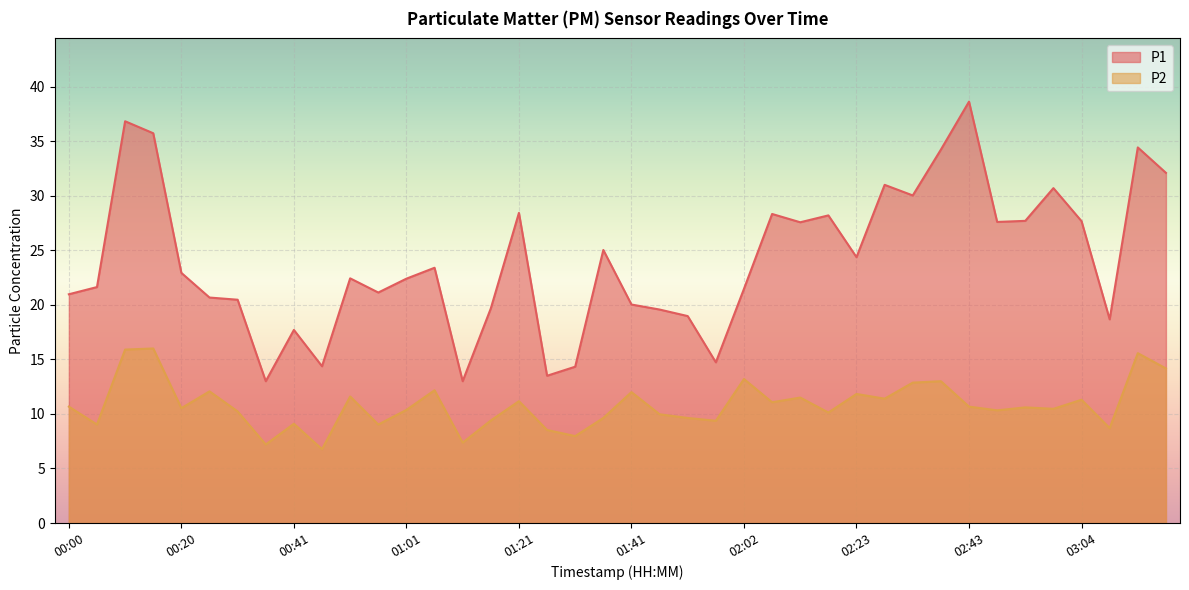

What is the average value of the P2 series?

10.8